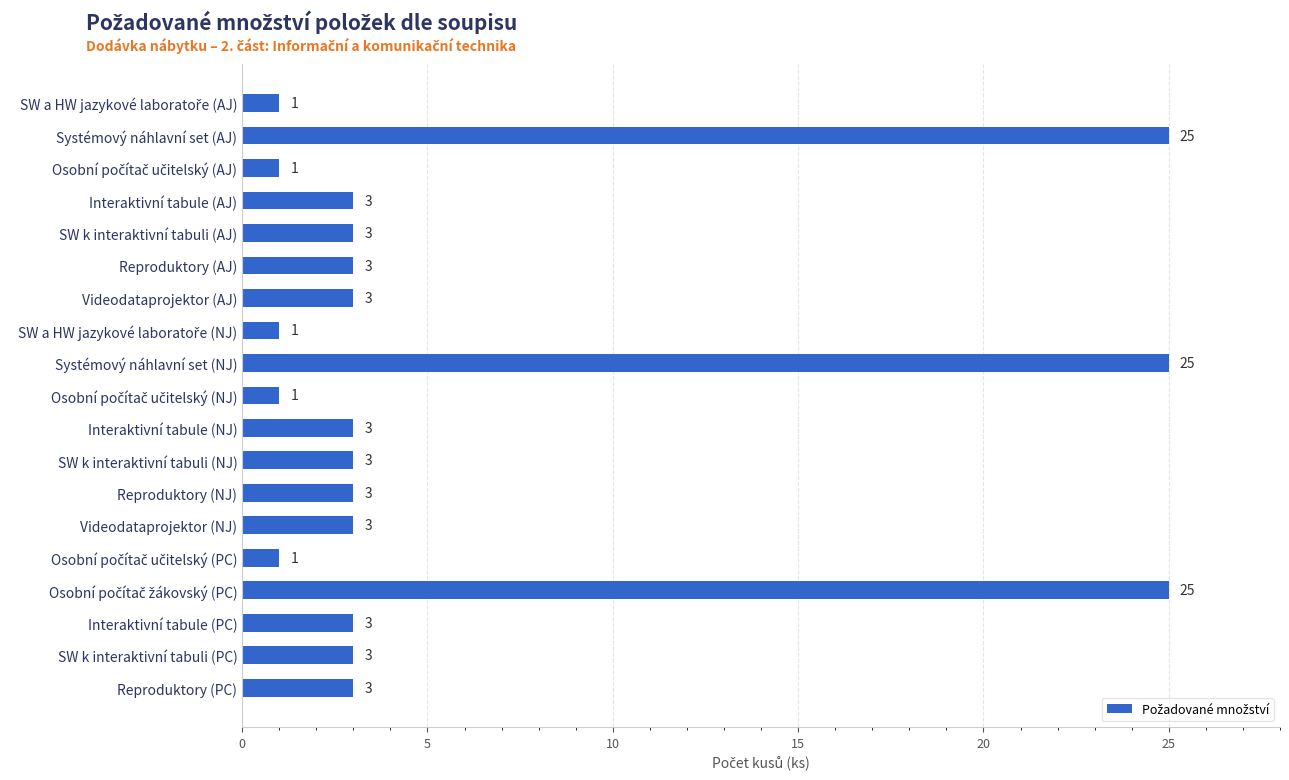

What is the maximum value shown in the chart?

25